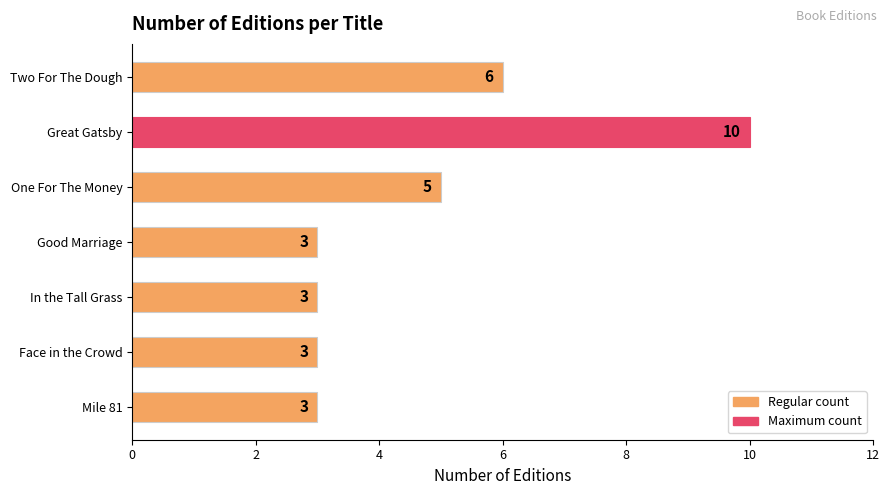

How many data points does each series have?

7